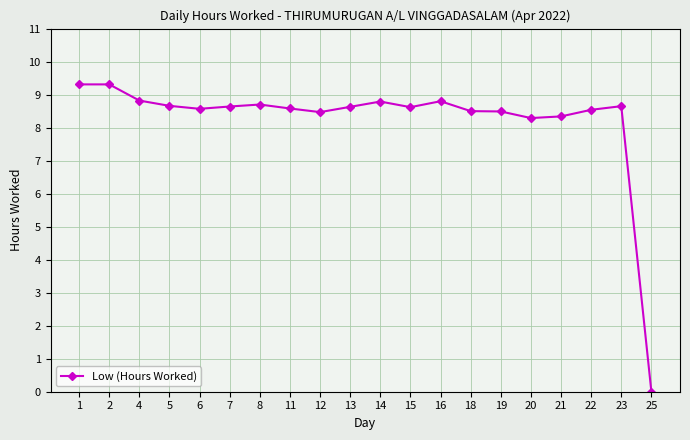

What is the difference between the maximum and second lowest values?

1.0